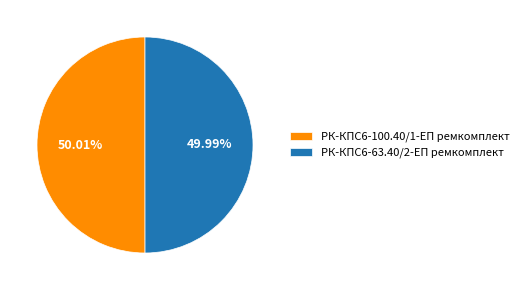

To the nearest percent, what is the combined percentage of РК-КПС6-63.40/2-ЕП ремкомплект and РК-КПС6-100.40/1-ЕП ремкомплект?

100%